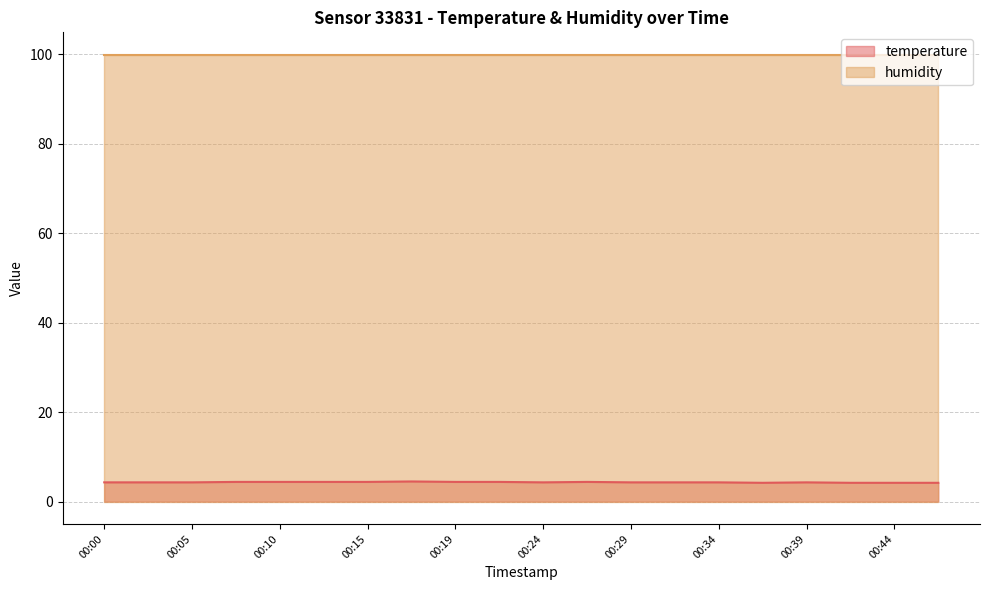

What is the greatest value displayed?

99.9